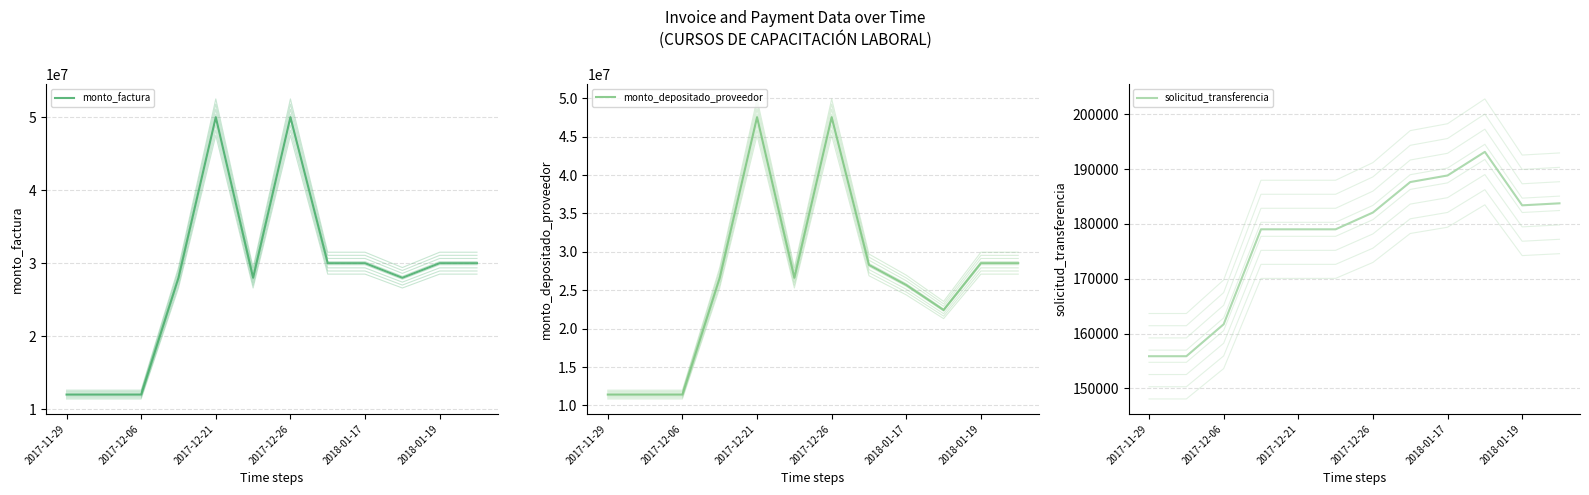

What is the label of the 3rd point from the left?

2017-12-06